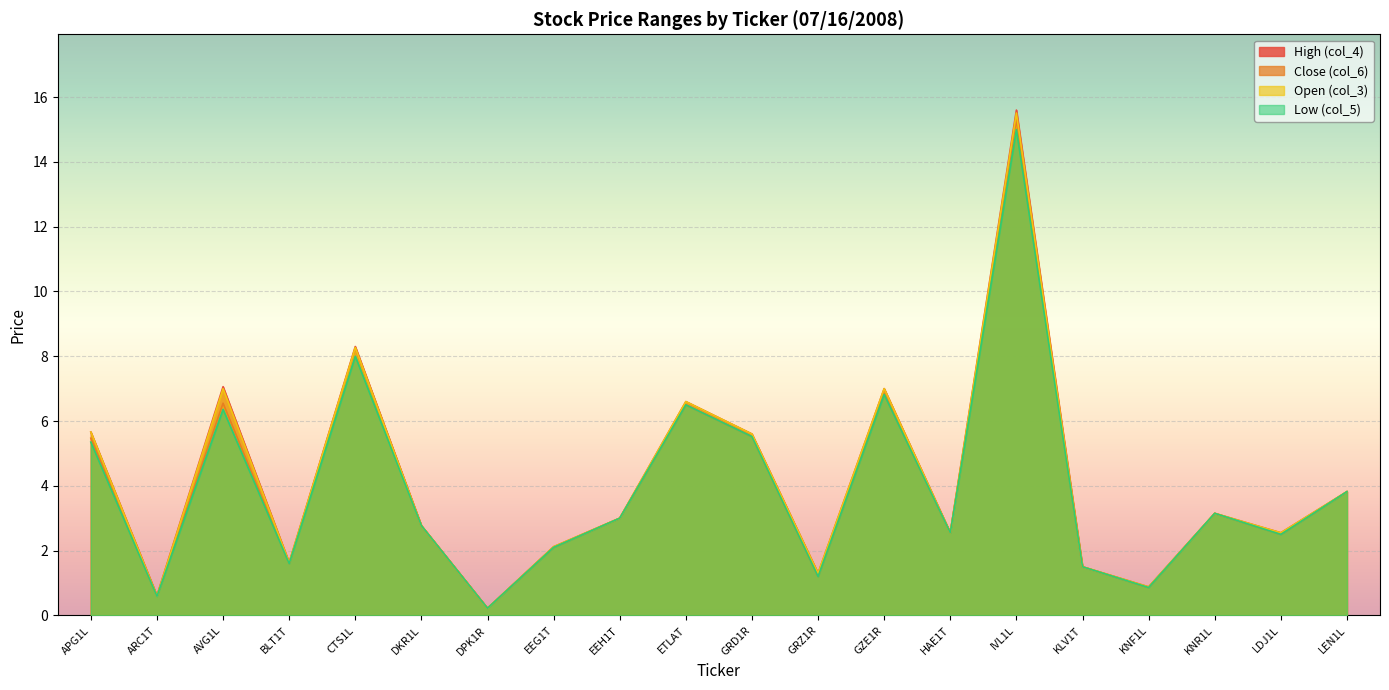

What are all the series names shown in the legend?

High (col_4), Close (col_6), Open (col_3), Low (col_5)